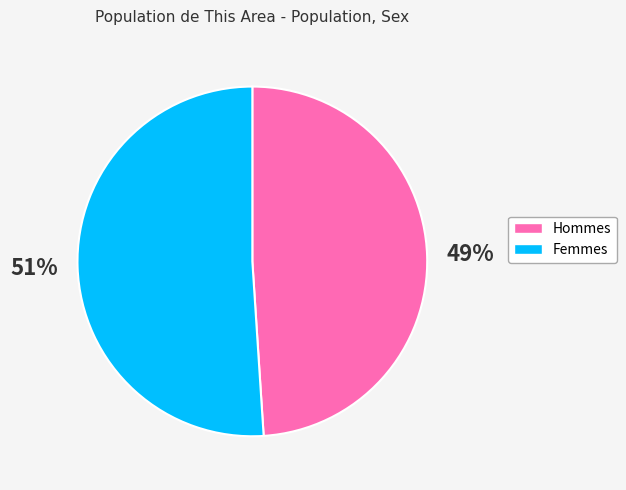

To the nearest percent, what is the difference between the largest and smallest slice percentages?

2%